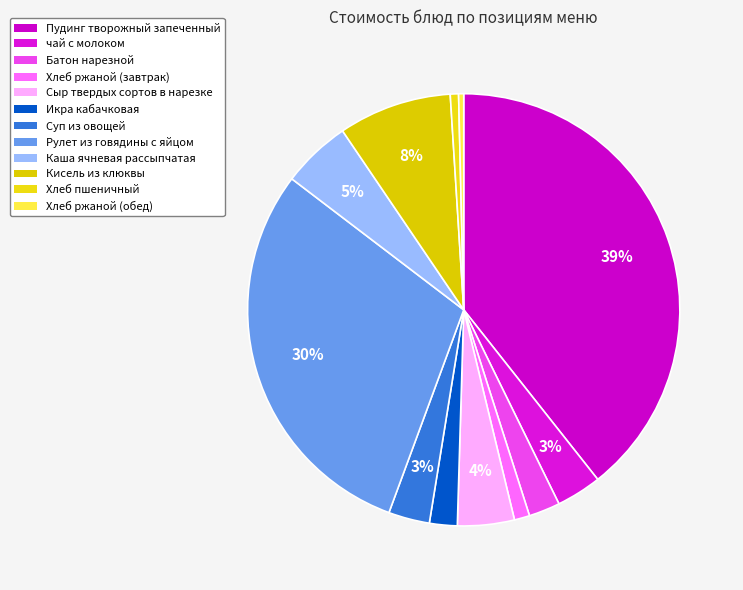

What is the smallest slice in the pie chart?

Хлеб ржаной (обед)